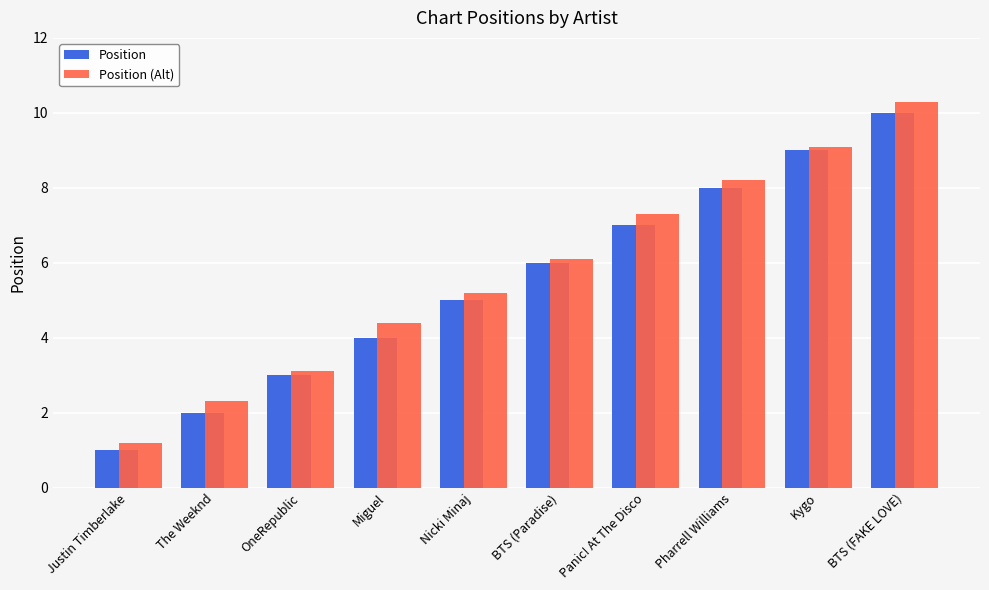

How many distinct data groups are displayed?

2